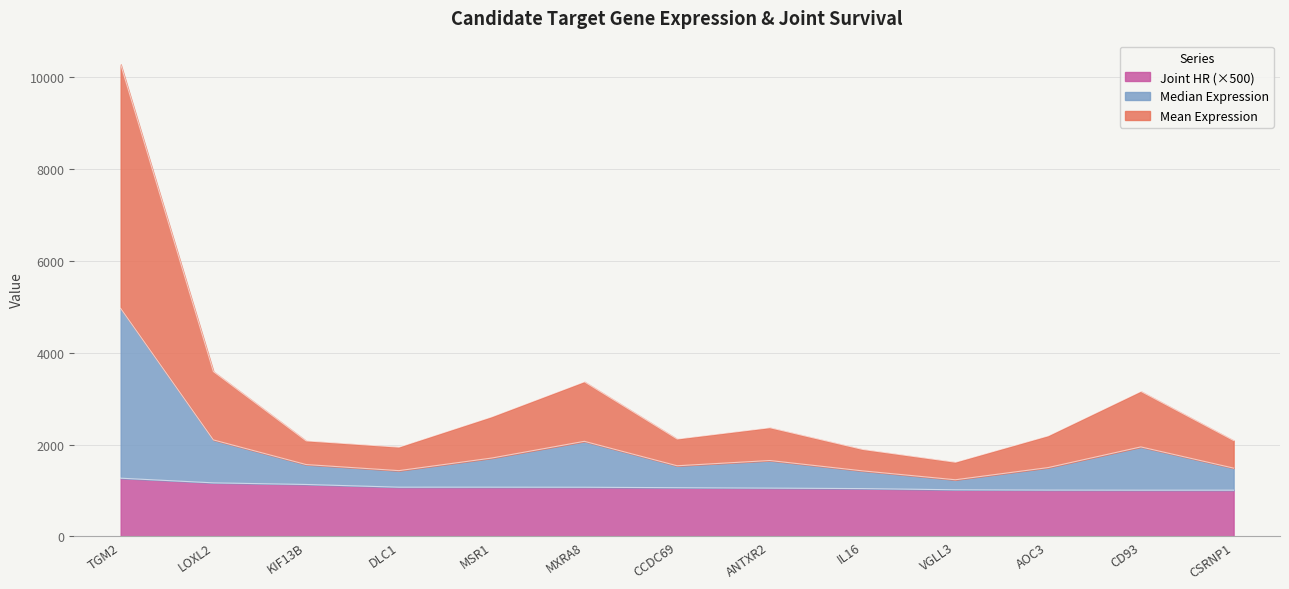

True or false: Joint HR and Mean Expression cross at least once.

False